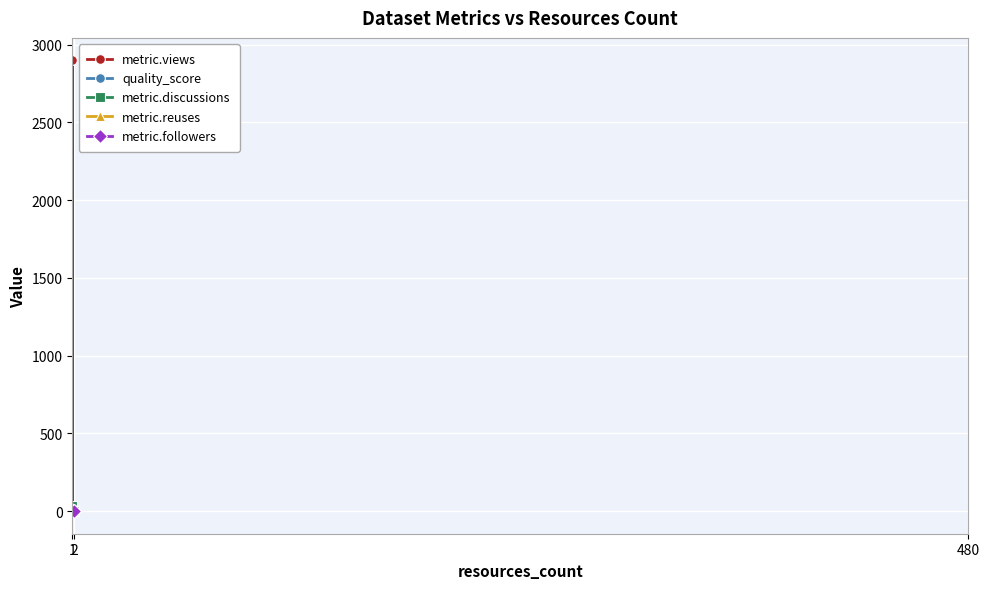

What is the value of the quality_score point at the 5th from the left?

0.4